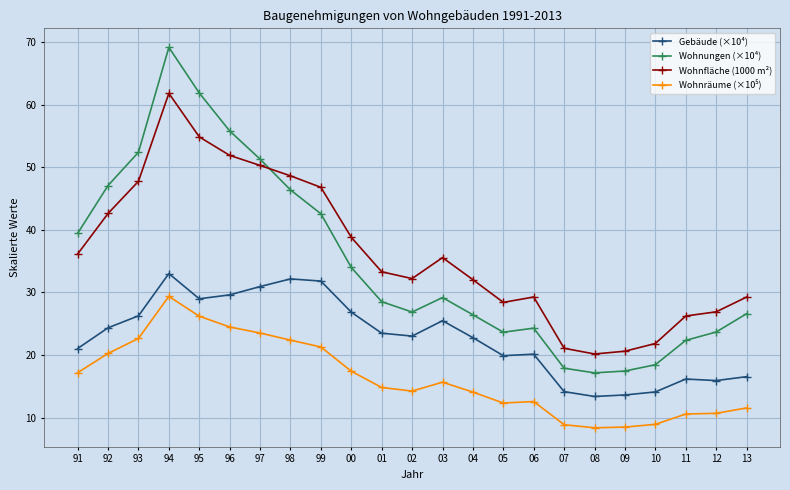

The Wohnungen (×10⁴) series shows 59.9 at 00. True or false?

False